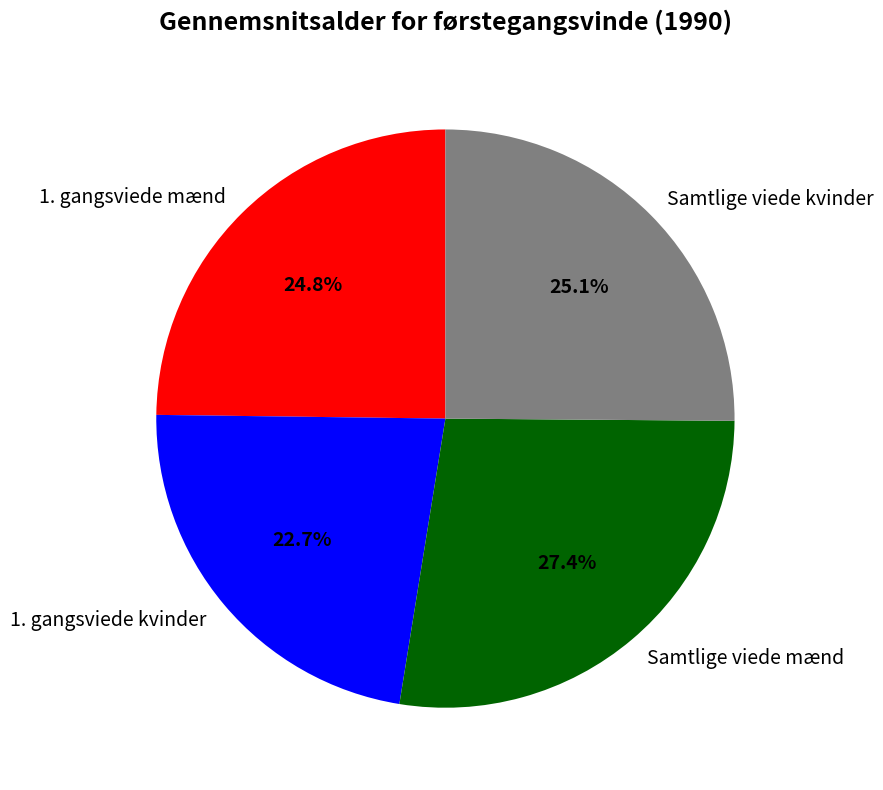

Is it true that 1. gangsviede mænd is 25% of the pie?

True